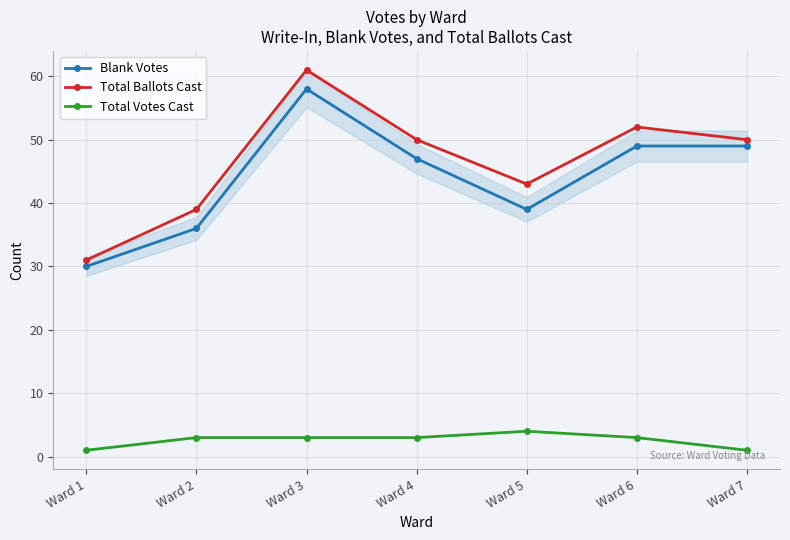

What is the difference between the maximum and minimum values in the Total Ballots Cast series?

30